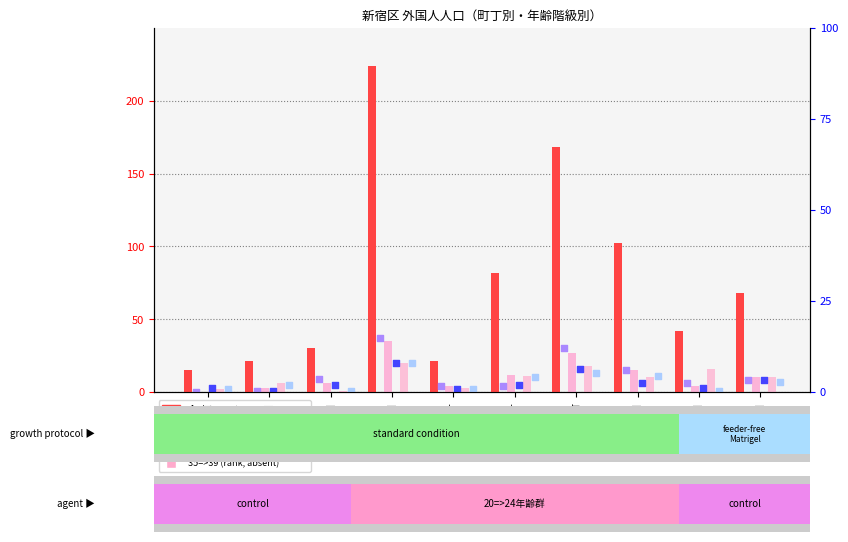

Which series contains the lowest Y value?

30=>34